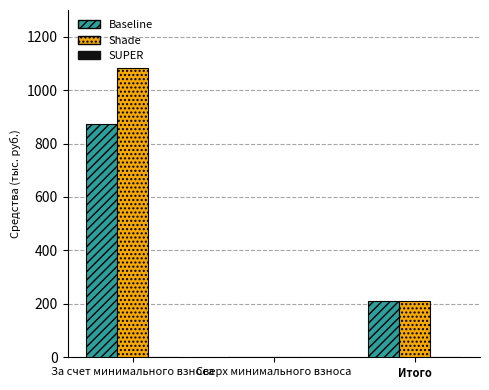

Is the value of Shade at Сверх минимального взноса greater than the value of Baseline at Итого?

No